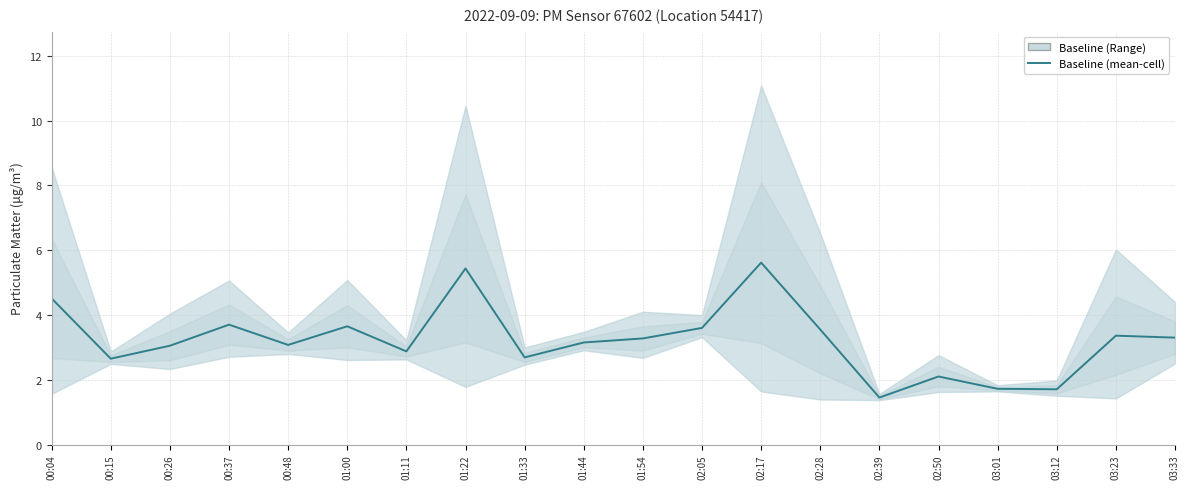

Is it true that the value at 02:50 is 3.6?

False